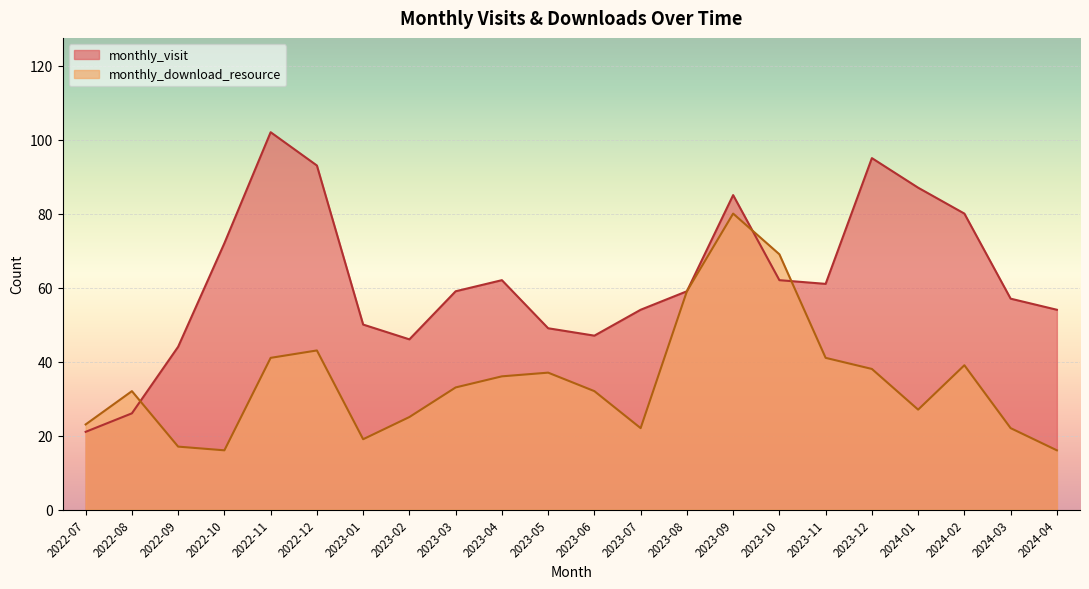

Which category has the lowest value in the monthly_visit series?

2022-07